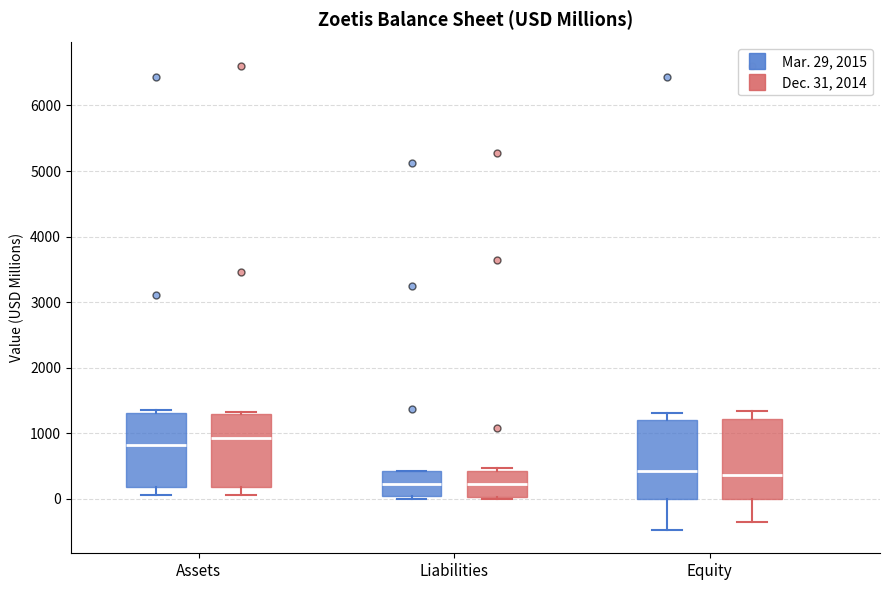

Where does the upper whisker of the box for Equity (Dec. 31, 2014) end on the y-axis? The values are not printed on the chart, so give them approximately, as read against the axis.

1300